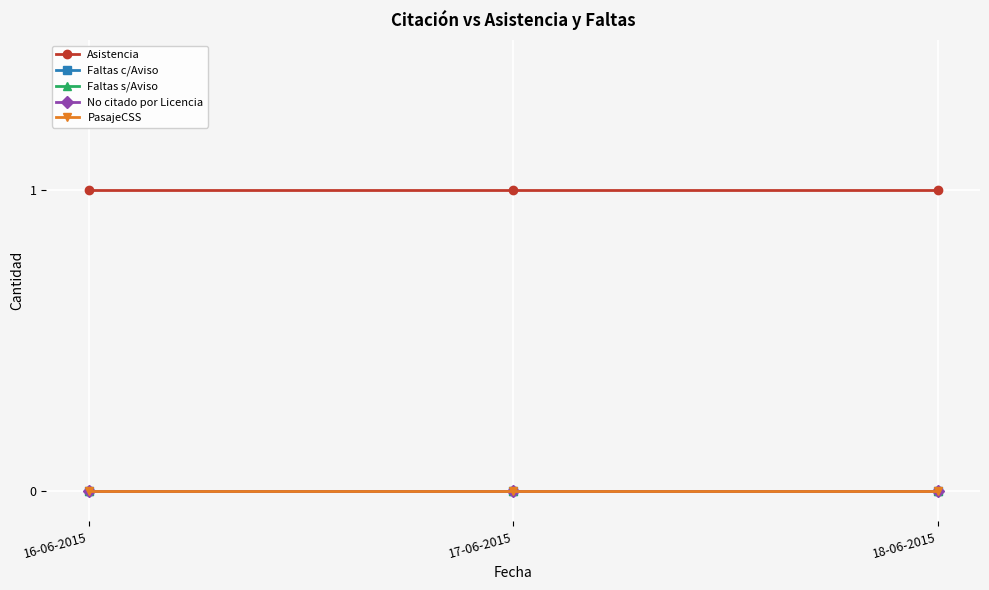

What is the minimum value for Asistencia?

1